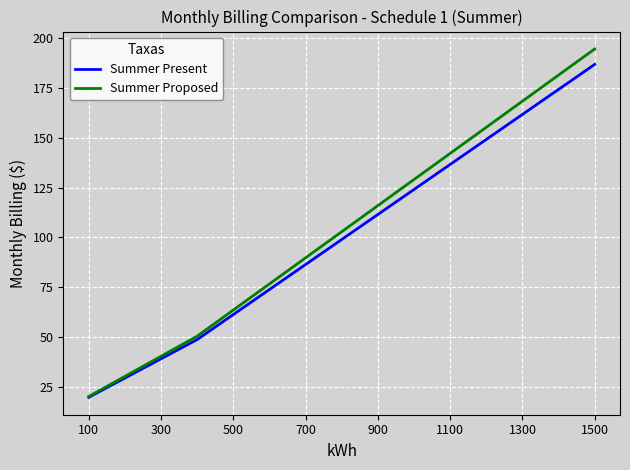

List the series in order of their overall mean, highest first.

Summer Proposed, Summer Present